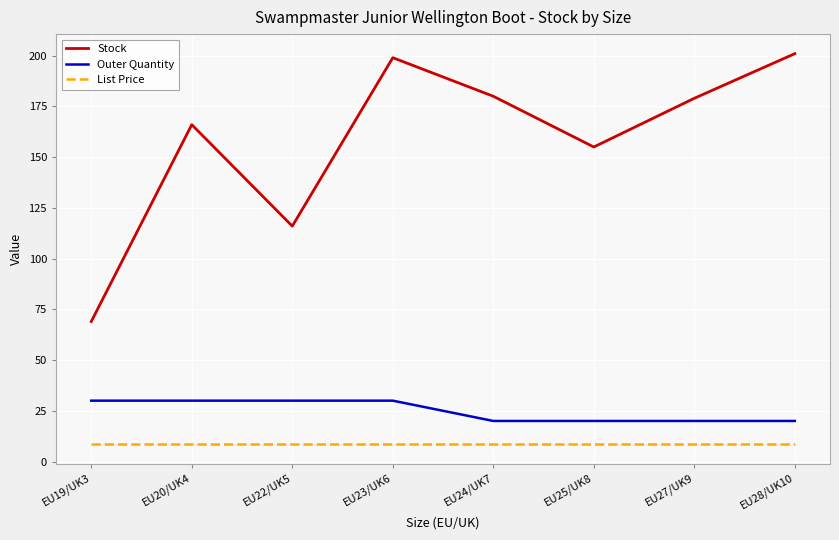

How many lines are shown in the chart?

3